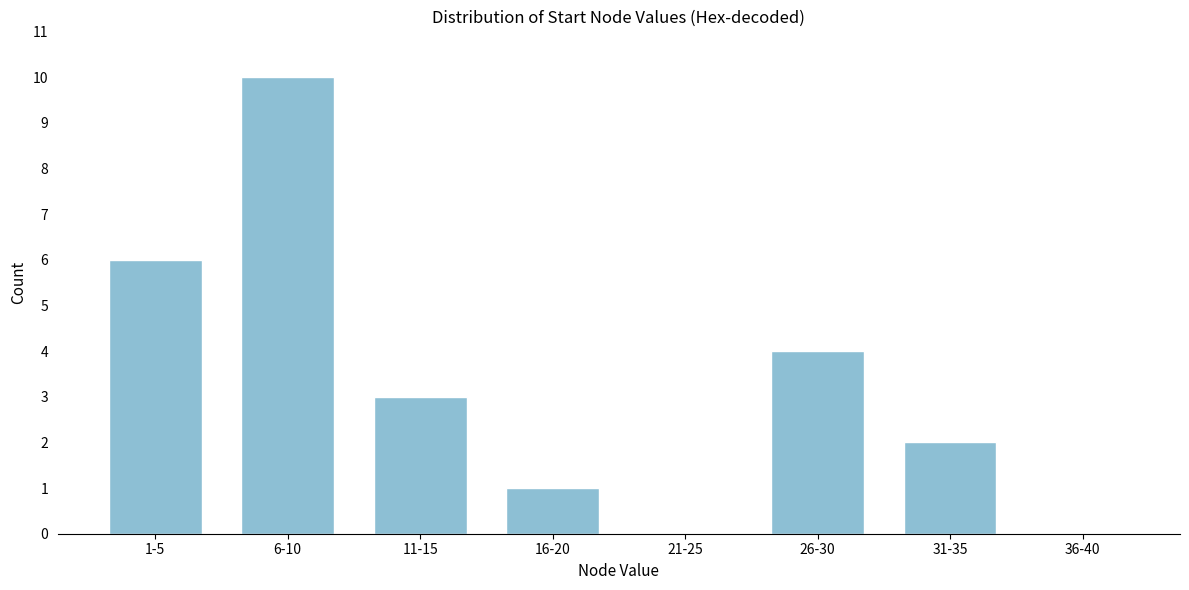

Reading left to right, extract all data points from this chart.

1-5=6	6-10=10	11-15=3	16-20=1	21-25=0	26-30=4	31-35=2	36-40=0